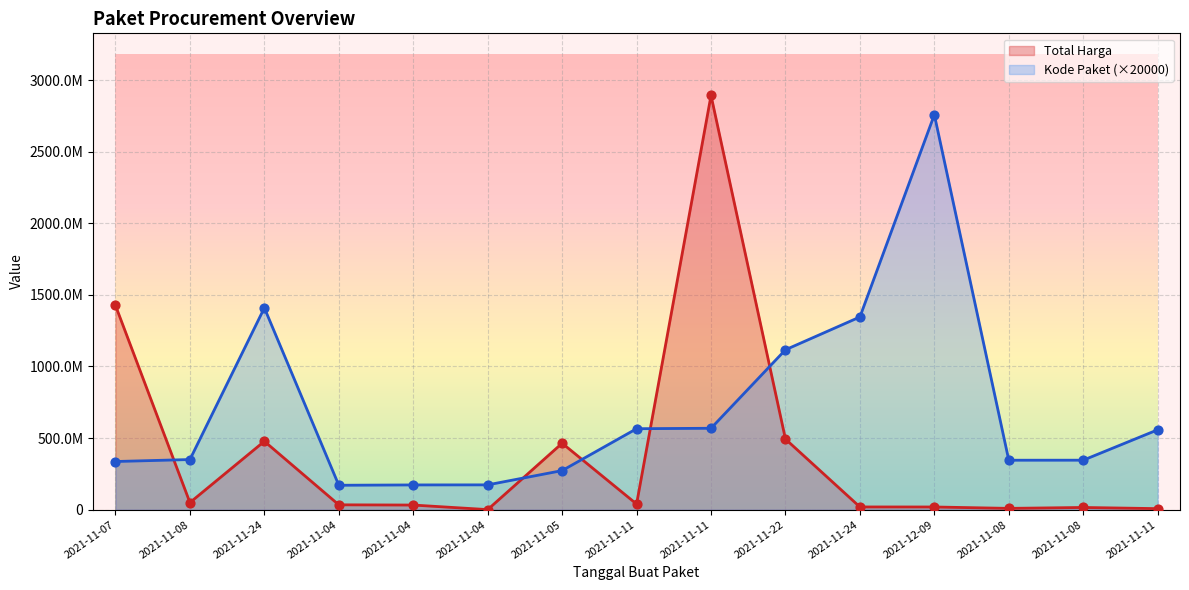

Is the value of Total Harga at 2021-11-22 greater than the value of Kode Paket (×20000) at 2021-11-24?

No